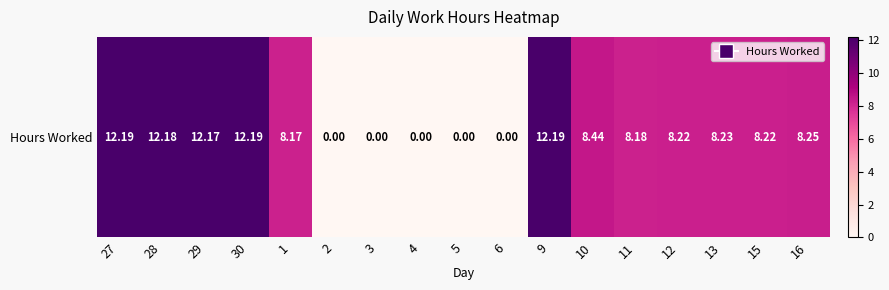

What is the difference between the second highest and second lowest values?

12.2